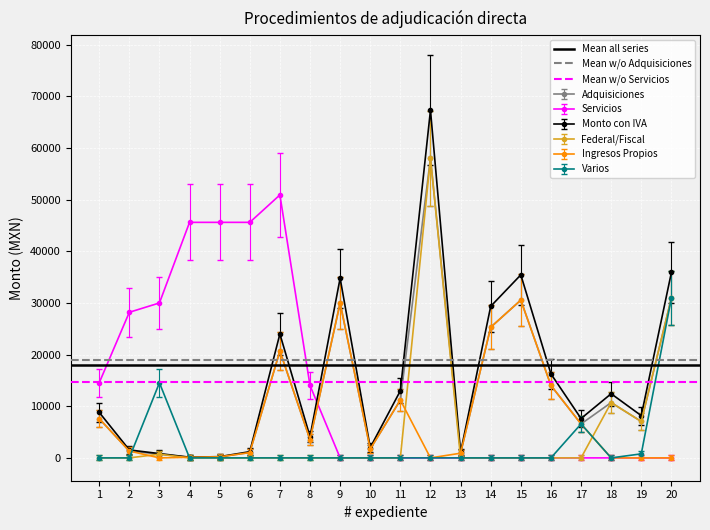

The value of Servicios at 12 is 0.0. True or false?

True